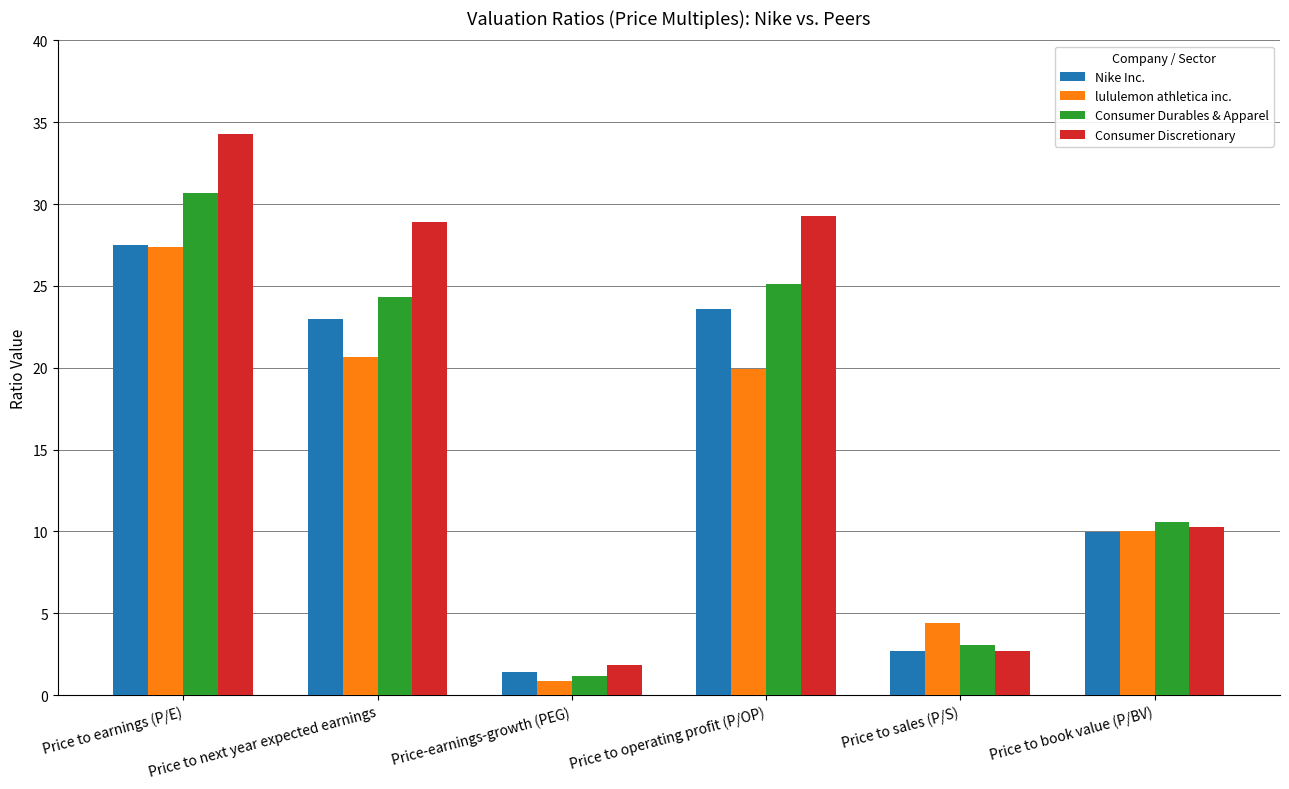

Read the Consumer Durables & Apparel value at Price to operating profit (P/OP).

25.1